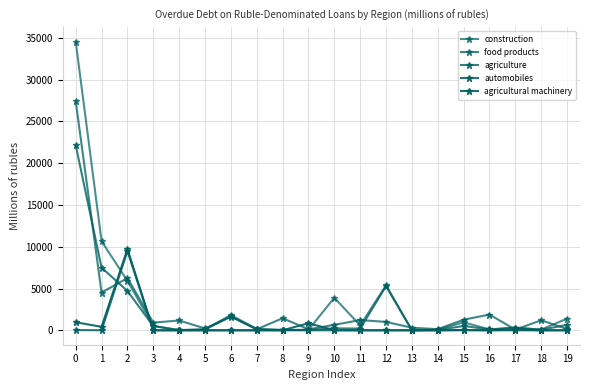

Is it true that agricultural machinery equals 25 at 15?

True